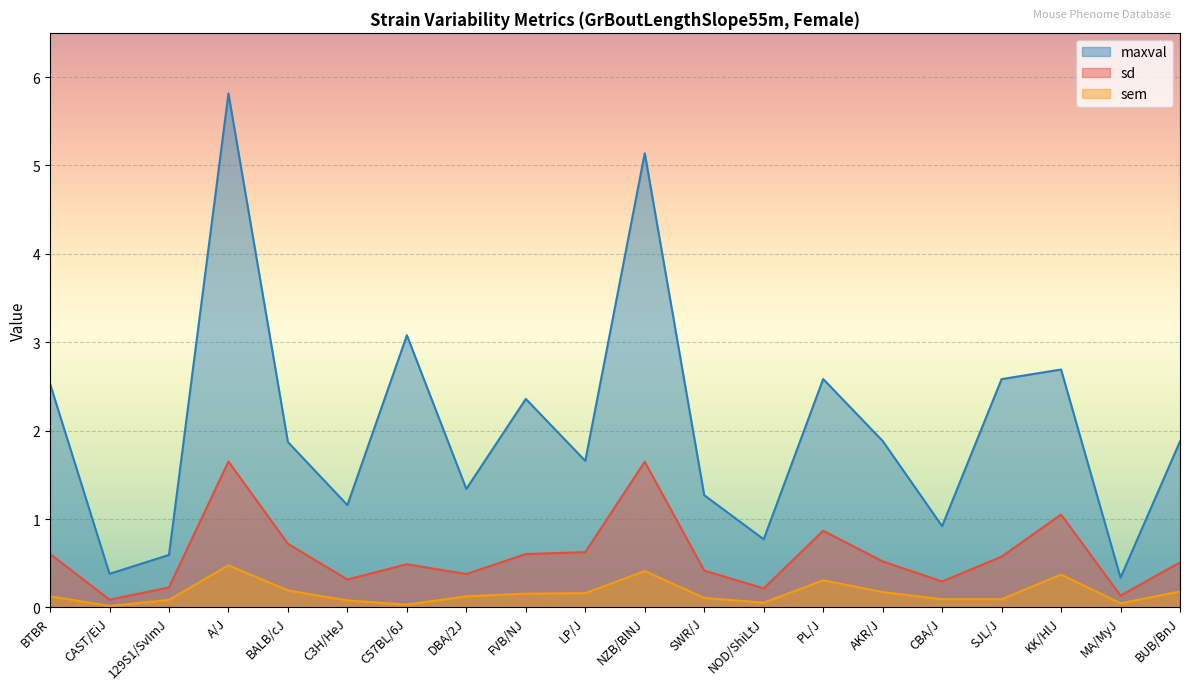

Where is the first local maximum for sem?

A/J